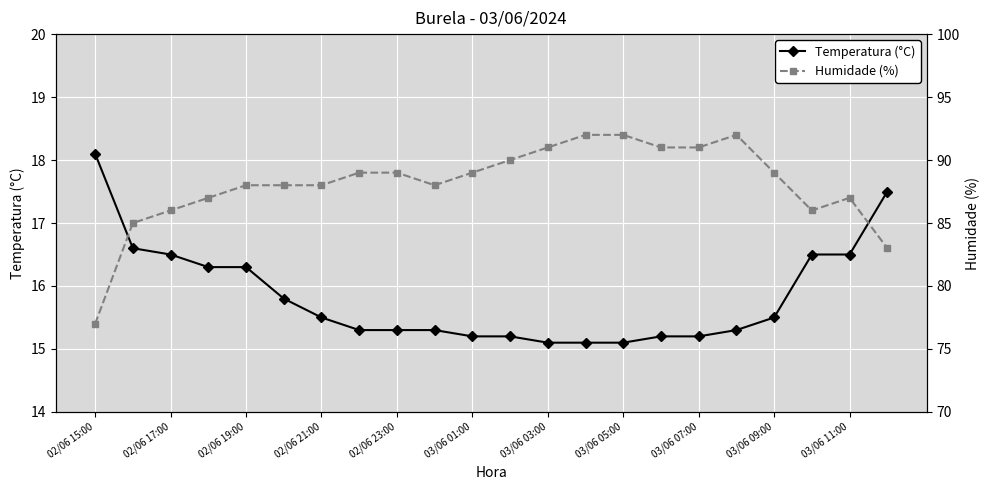

What is the lowest value of the Temperatura (°C) series?

15.1